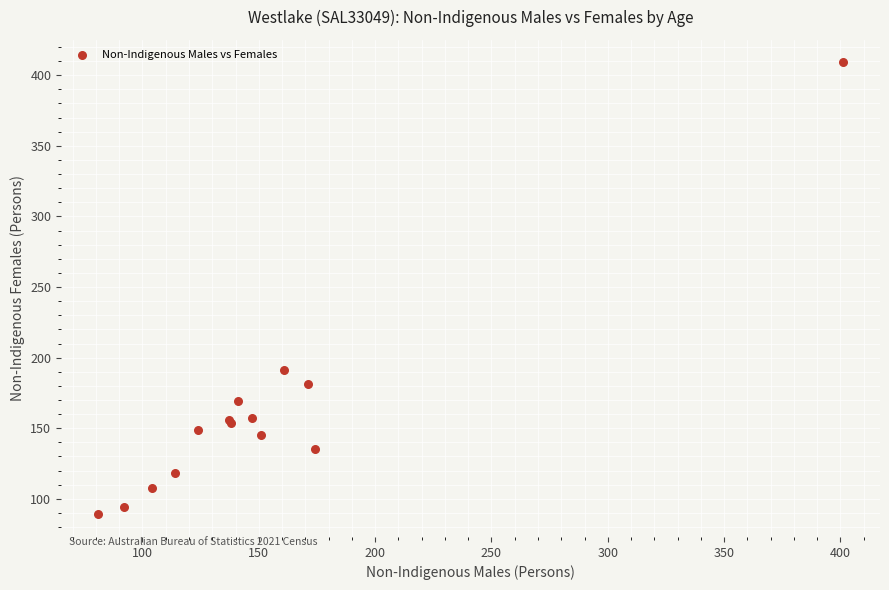

What Y value in the scatter plot is closest to 249?

191